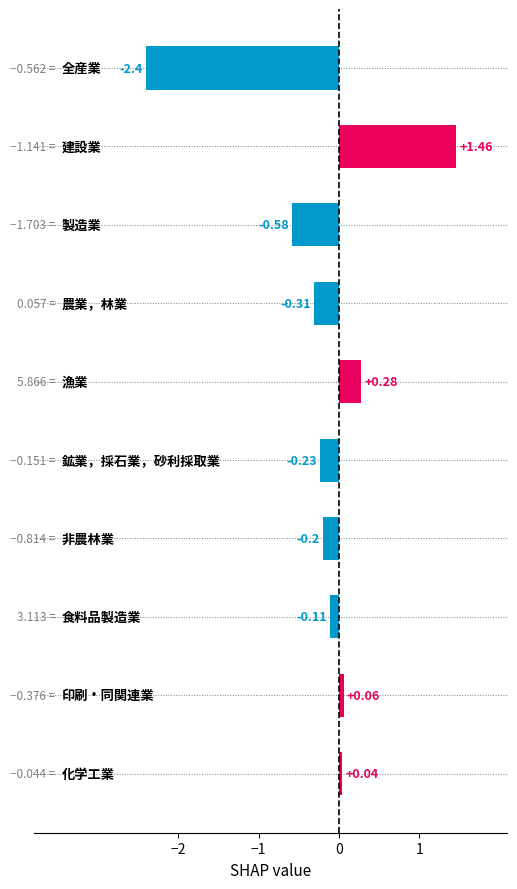

What is the sum of all values?

-2.0